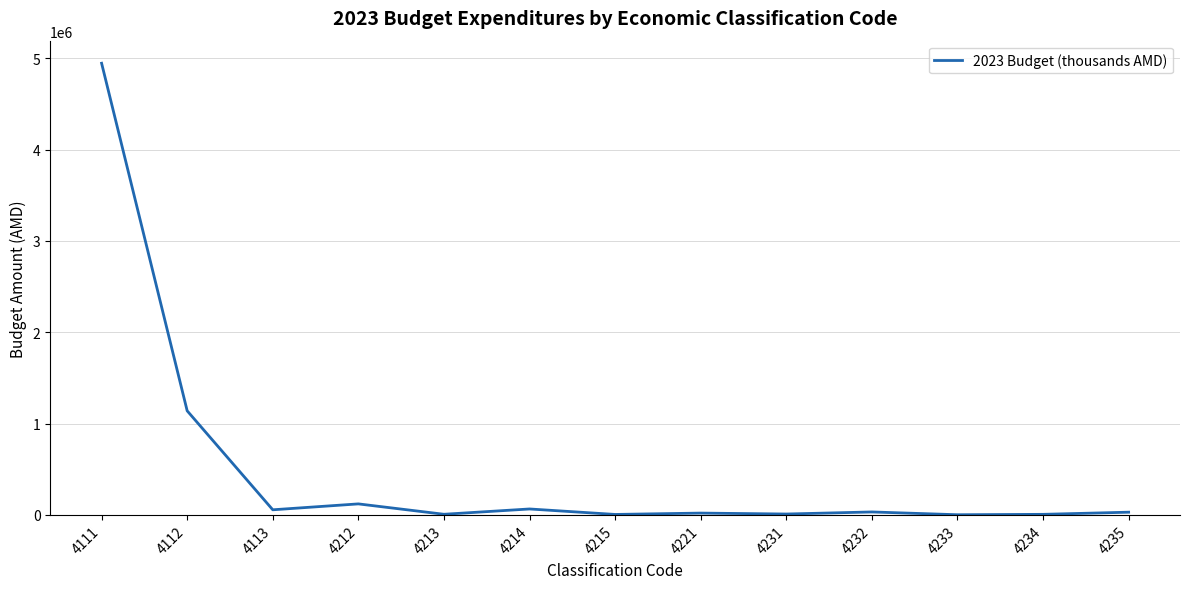

What is the minimum value shown in the chart?

2800.0